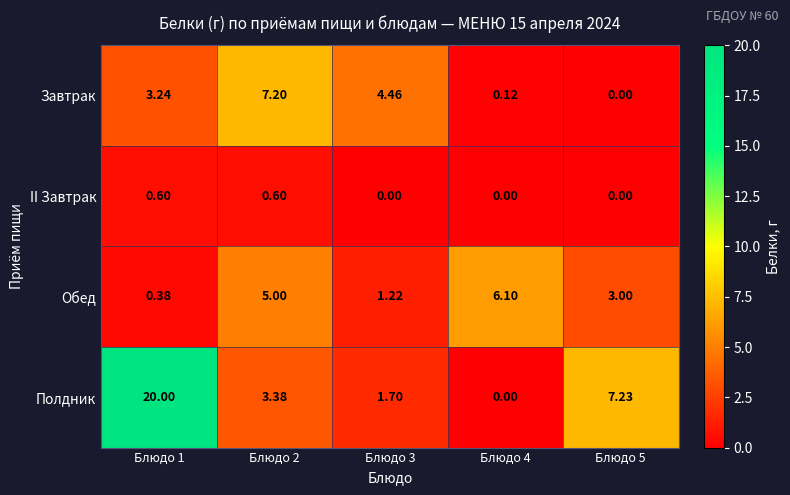

At which category does the chart reach its peak across all series?

Блюдо 1